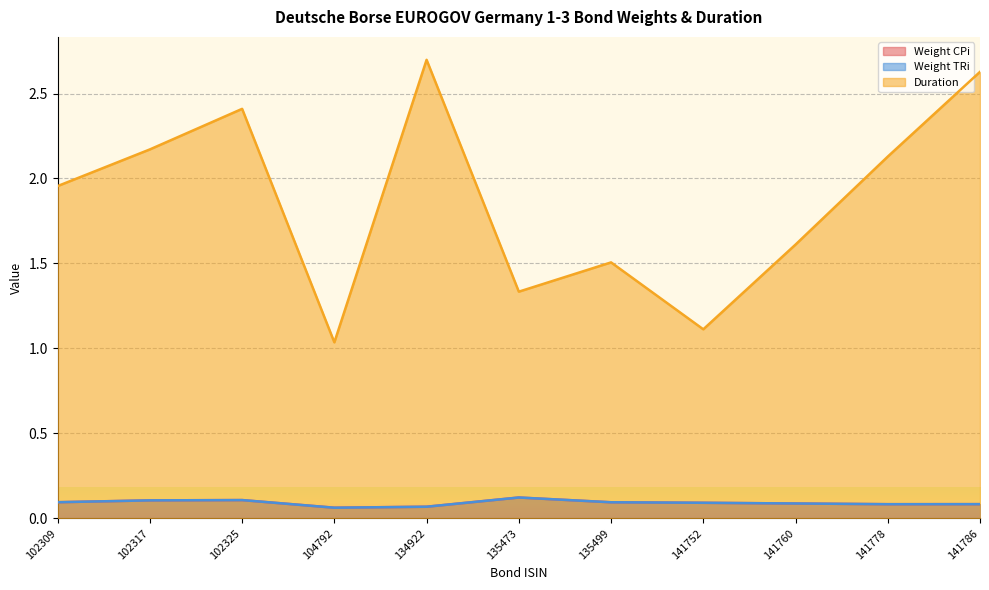

Between 135473 and 141786, which is larger?

135473